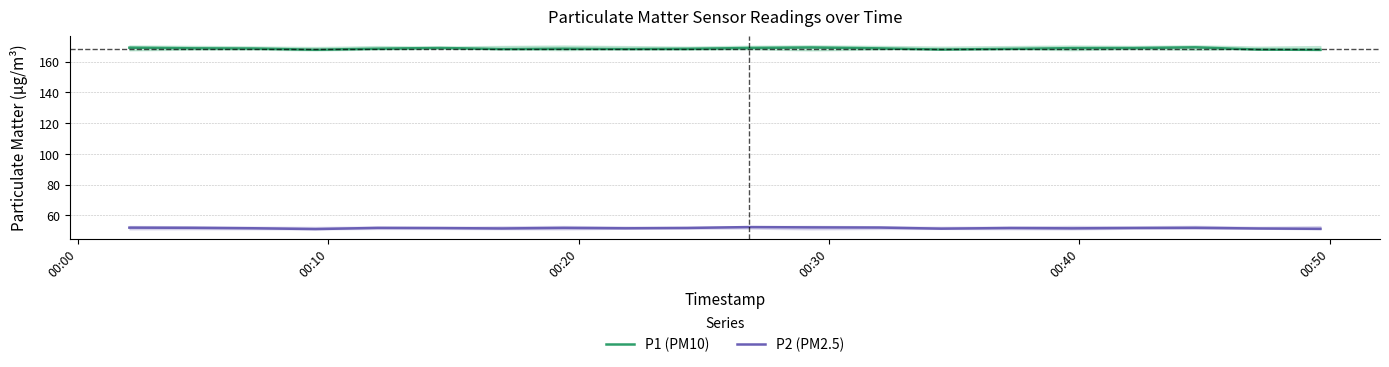

Which series has the largest range (max minus min)?

P1 (PM10)